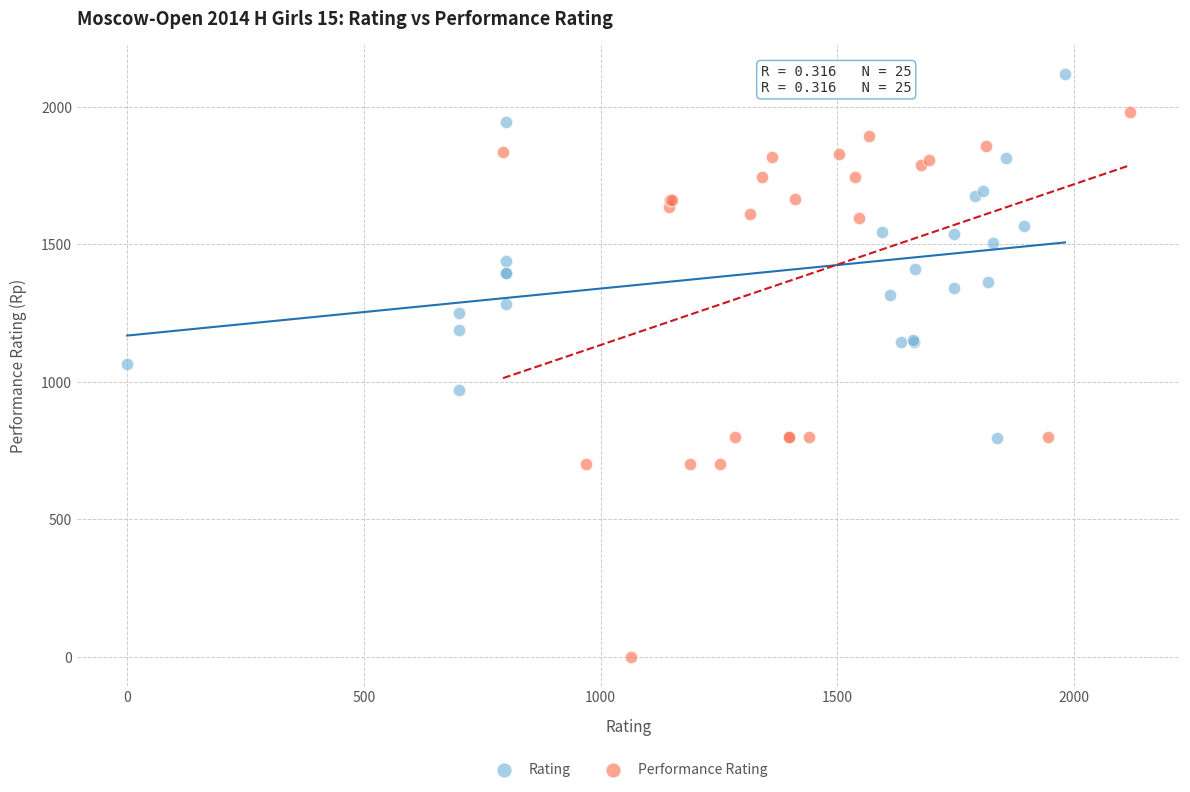

Which series contains the highest Y value?

Rating